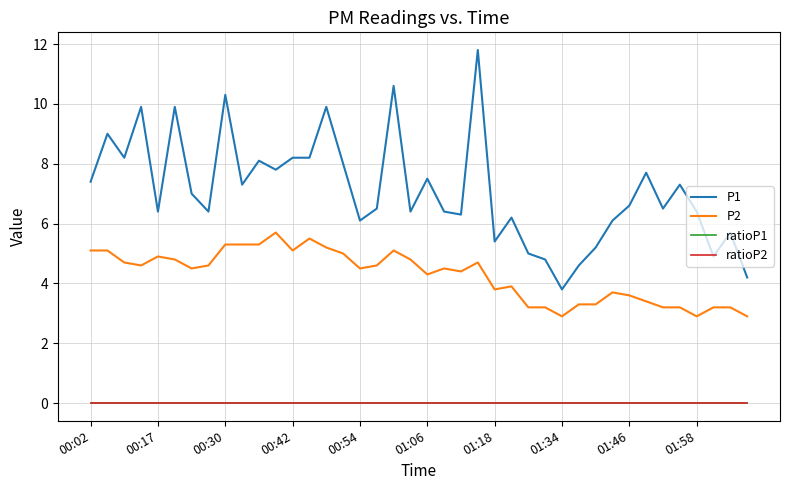

Does the chart have visible grid lines?

Yes